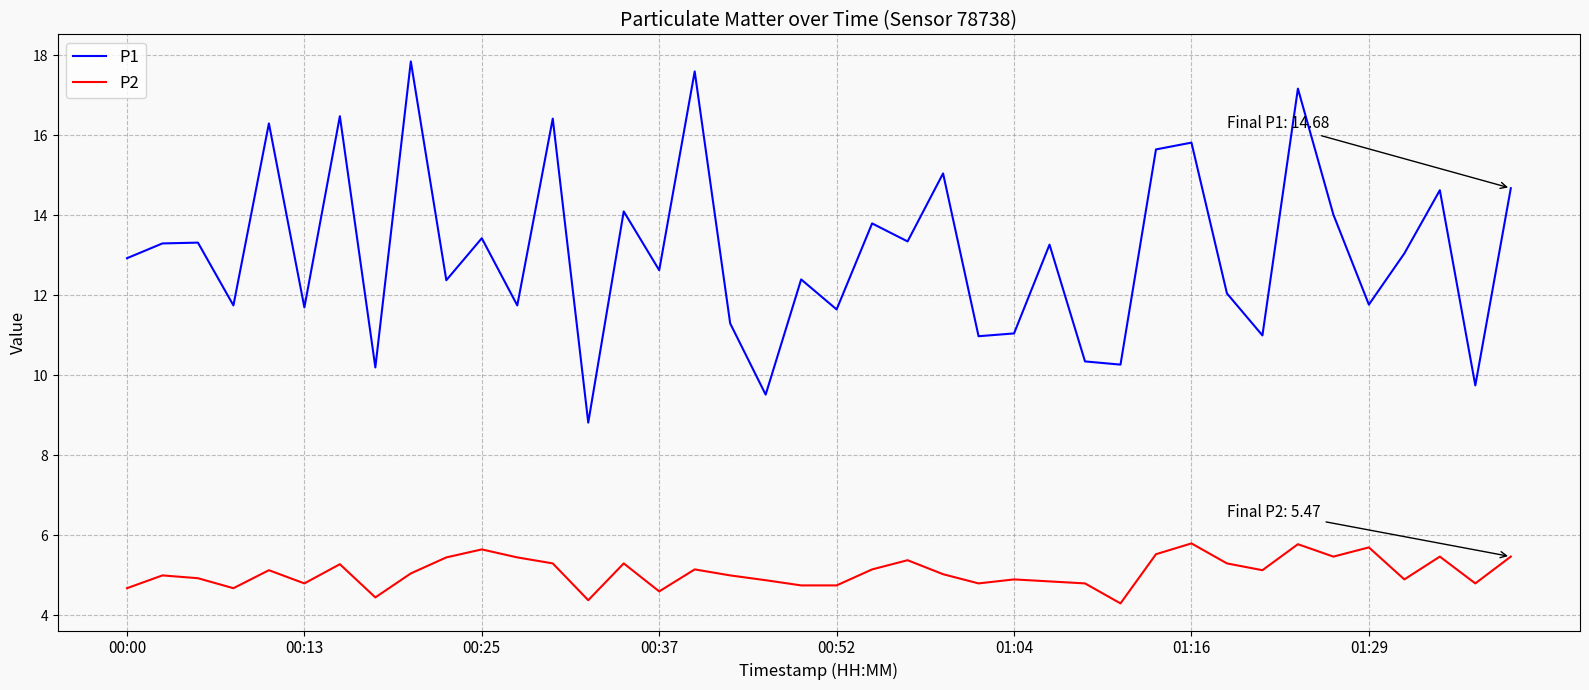

List the series in order of their peak value, highest first.

P1, P2